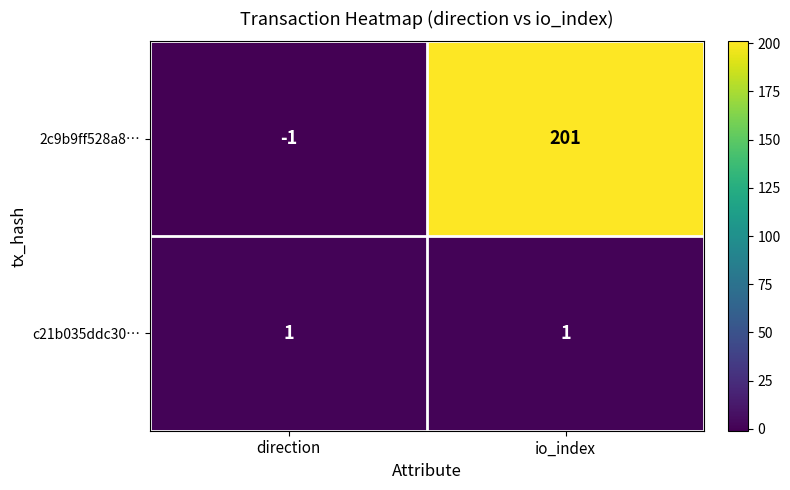

Rank the series at direction from lowest to highest value.

2c9b9ff528a8…, c21b035ddc30…